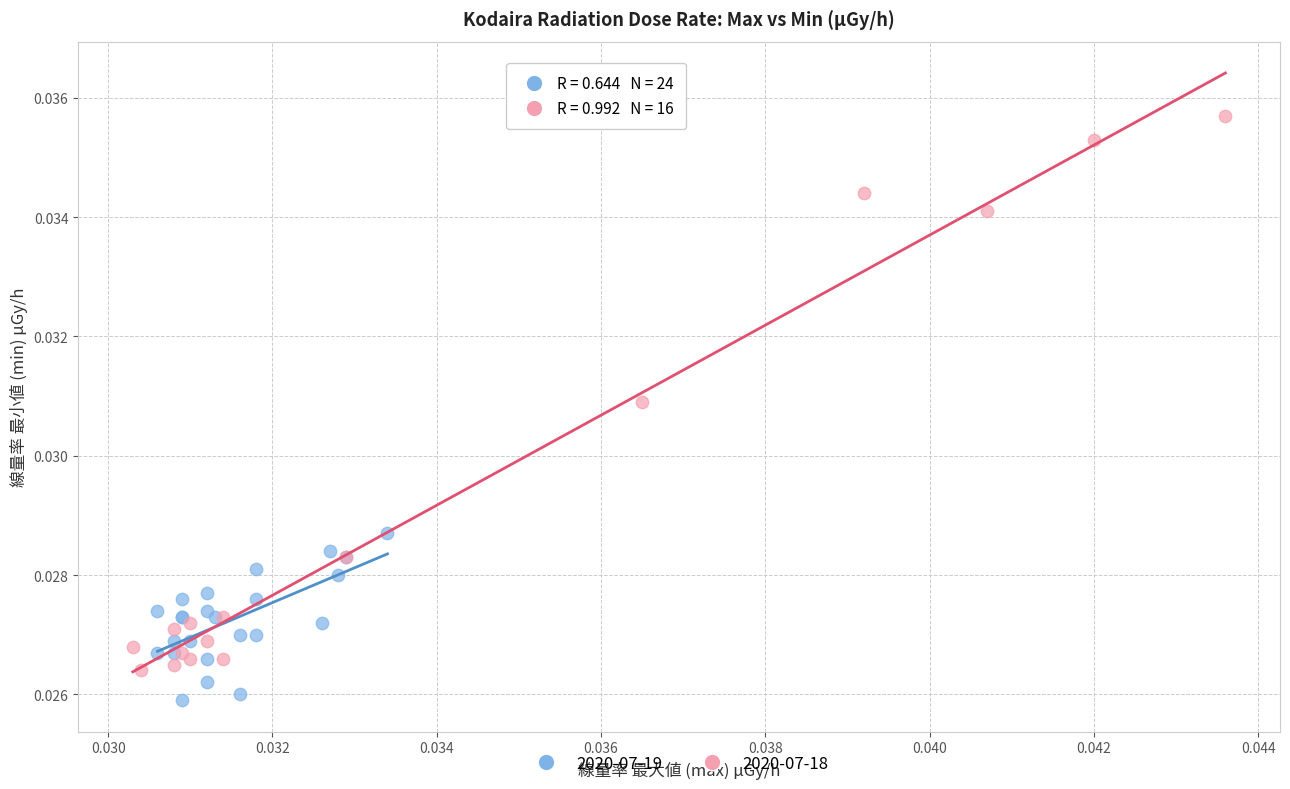

Which series has the widest spread of Y values?

2020-07-18